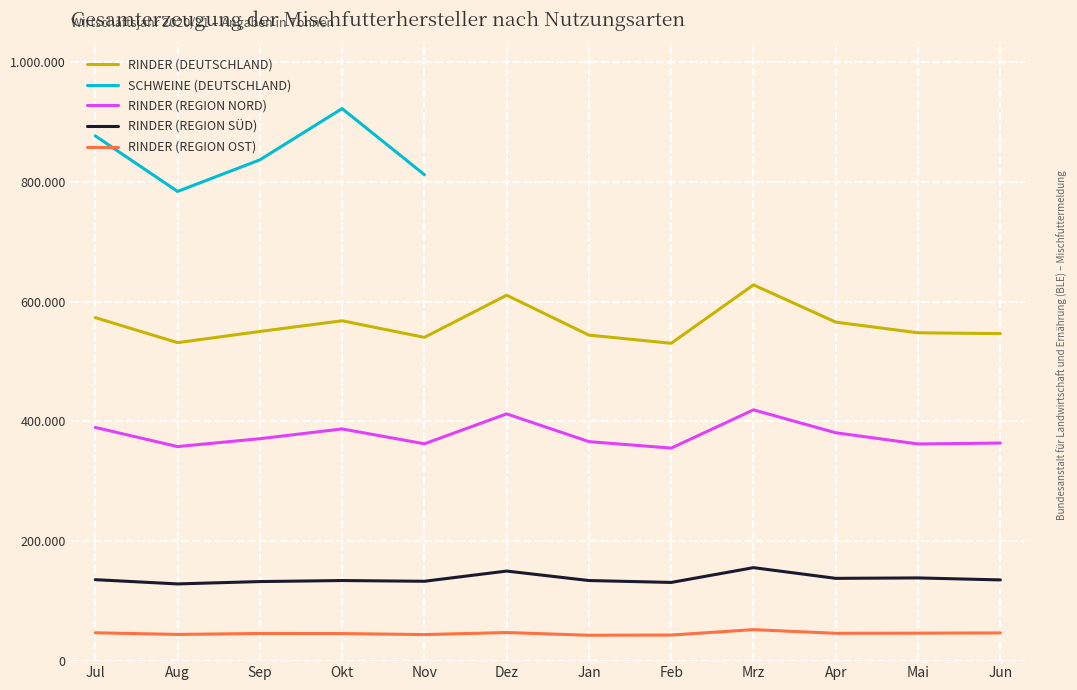

True or false: Rinder (Deutschland) has more than 2 interior local peaks.

True